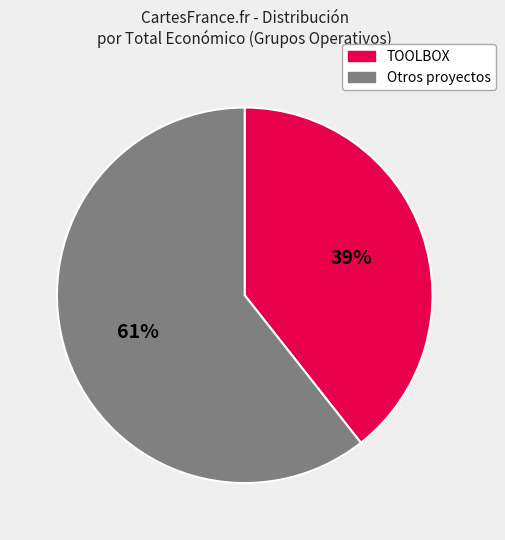

To the nearest percent, what is the average slice percentage?

50%